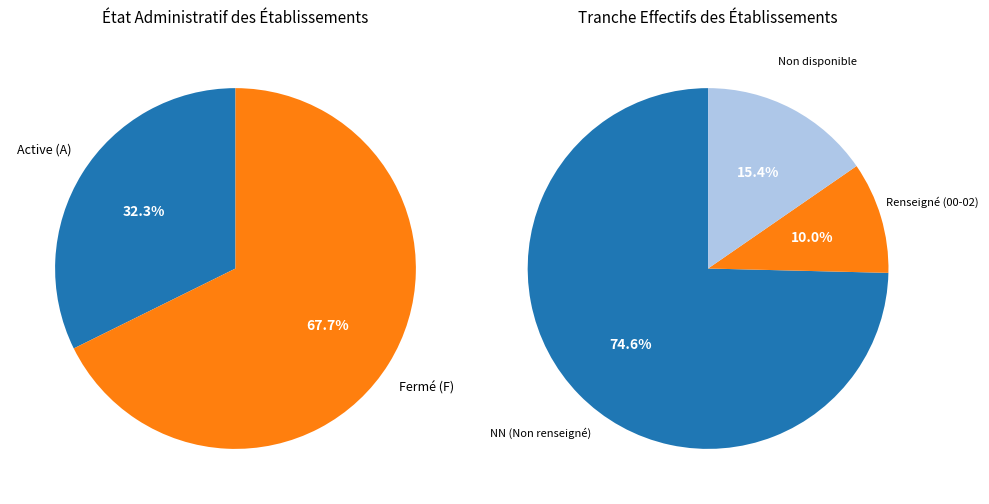

Is it true that 03 is 12% of the pie?

False